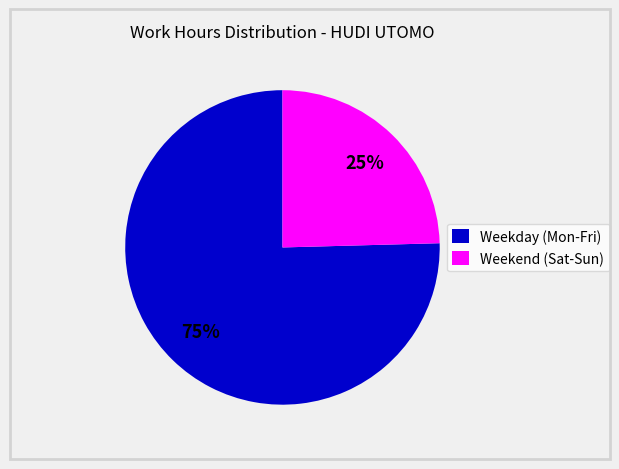

Which slice is the smallest?

Weekend (Sat-Sun)